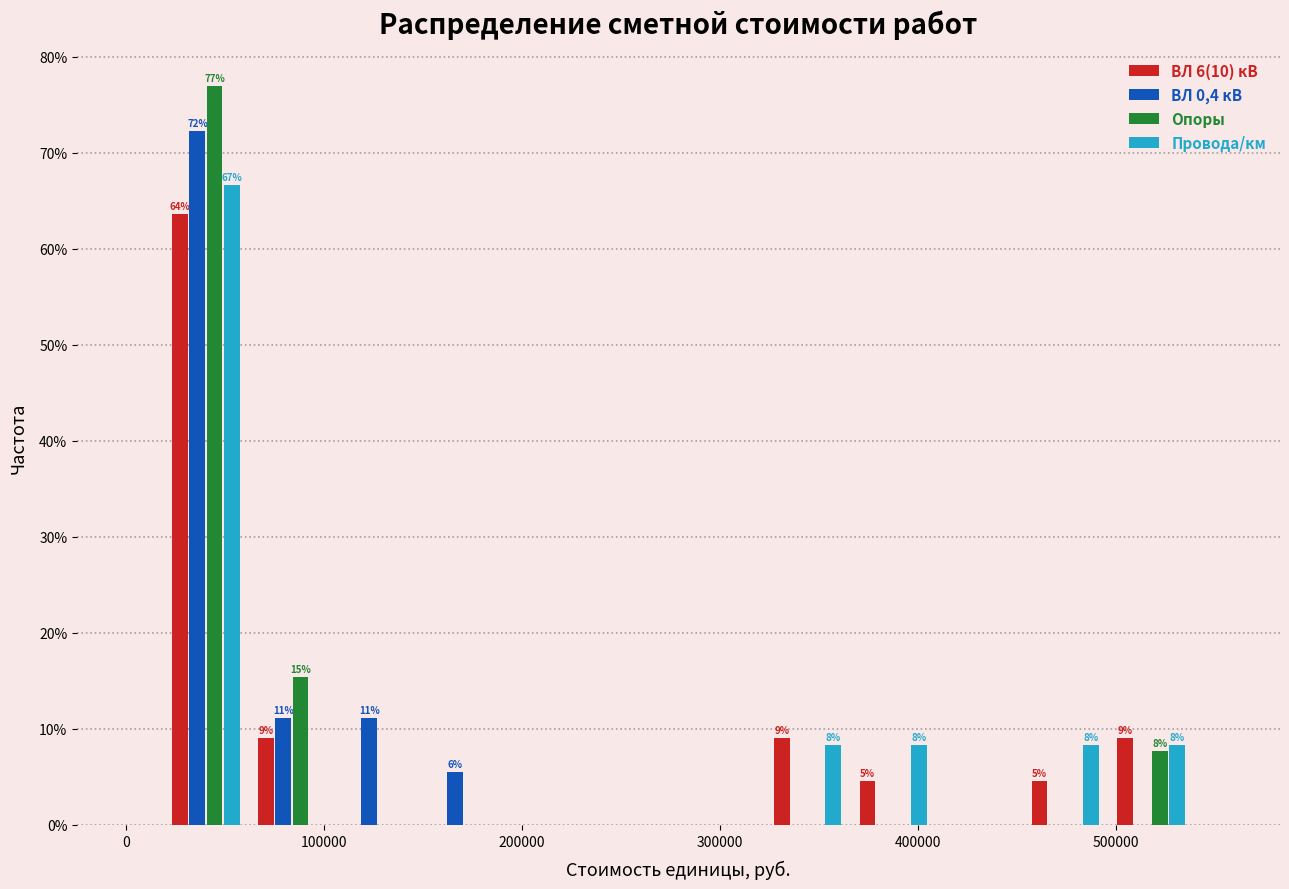

In the ВЛ 6(10) кВ series, which range on the x-axis has the tallest bar?

20000 to 60000